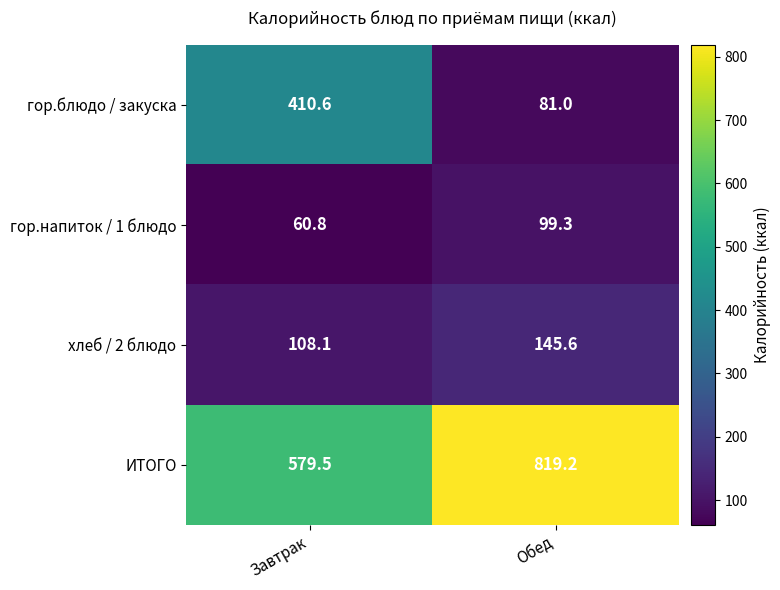

What is the maximum value shown in the chart?

819.2